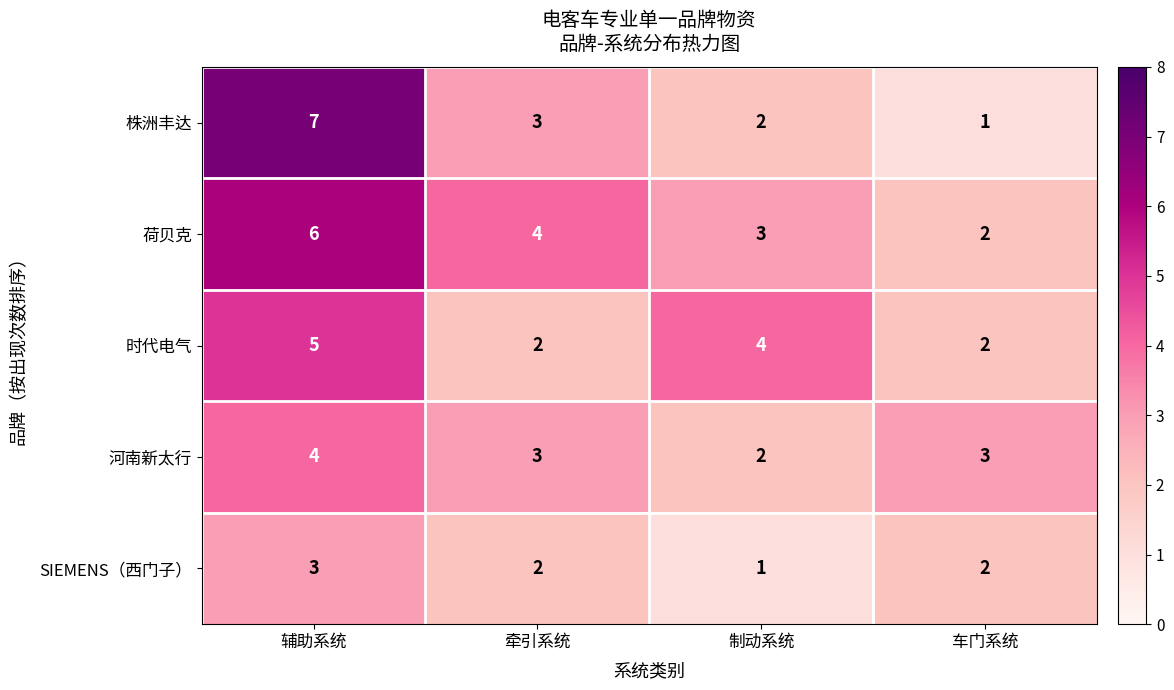

List the series in order of their peak value, lowest first.

SIEMENS（西门子）, 河南新太行, 时代电气, 荷贝克, 株洲丰达